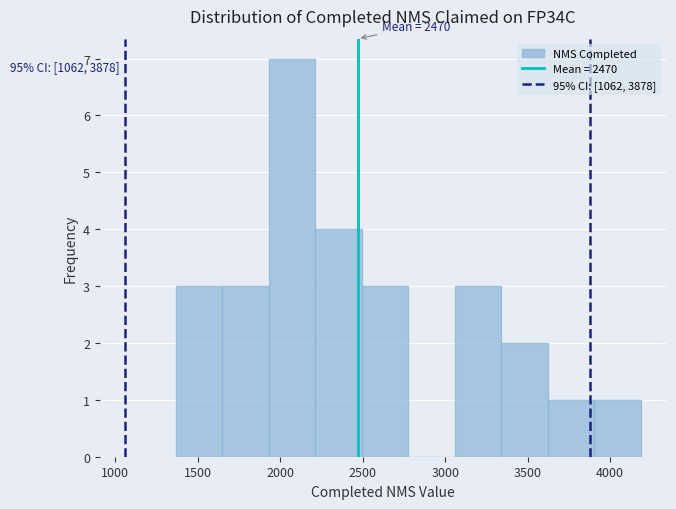

Which range on the x-axis has the tallest bar?

1950 to 2200